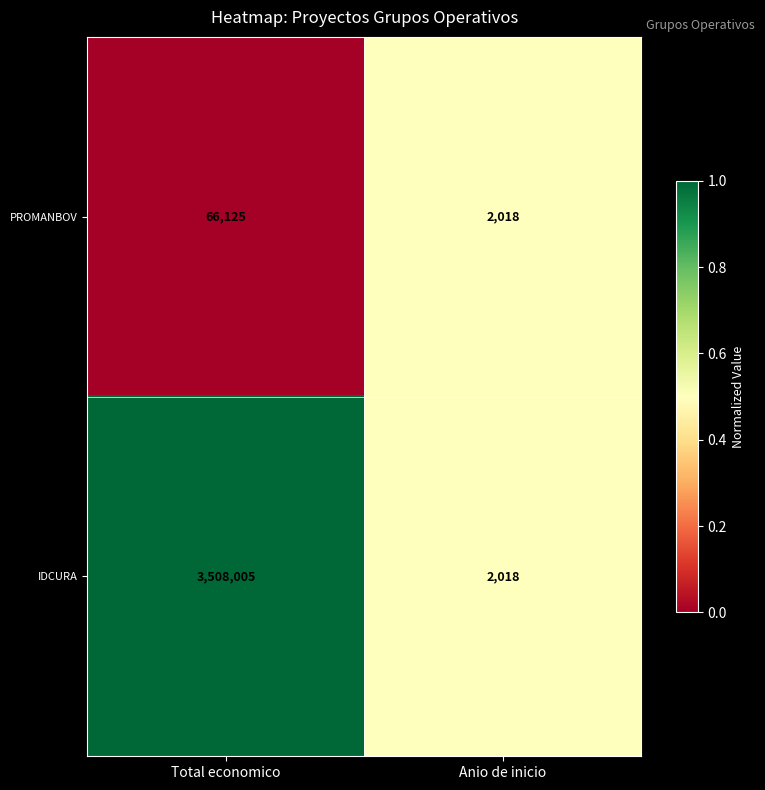

What is the greatest value displayed?

3508005